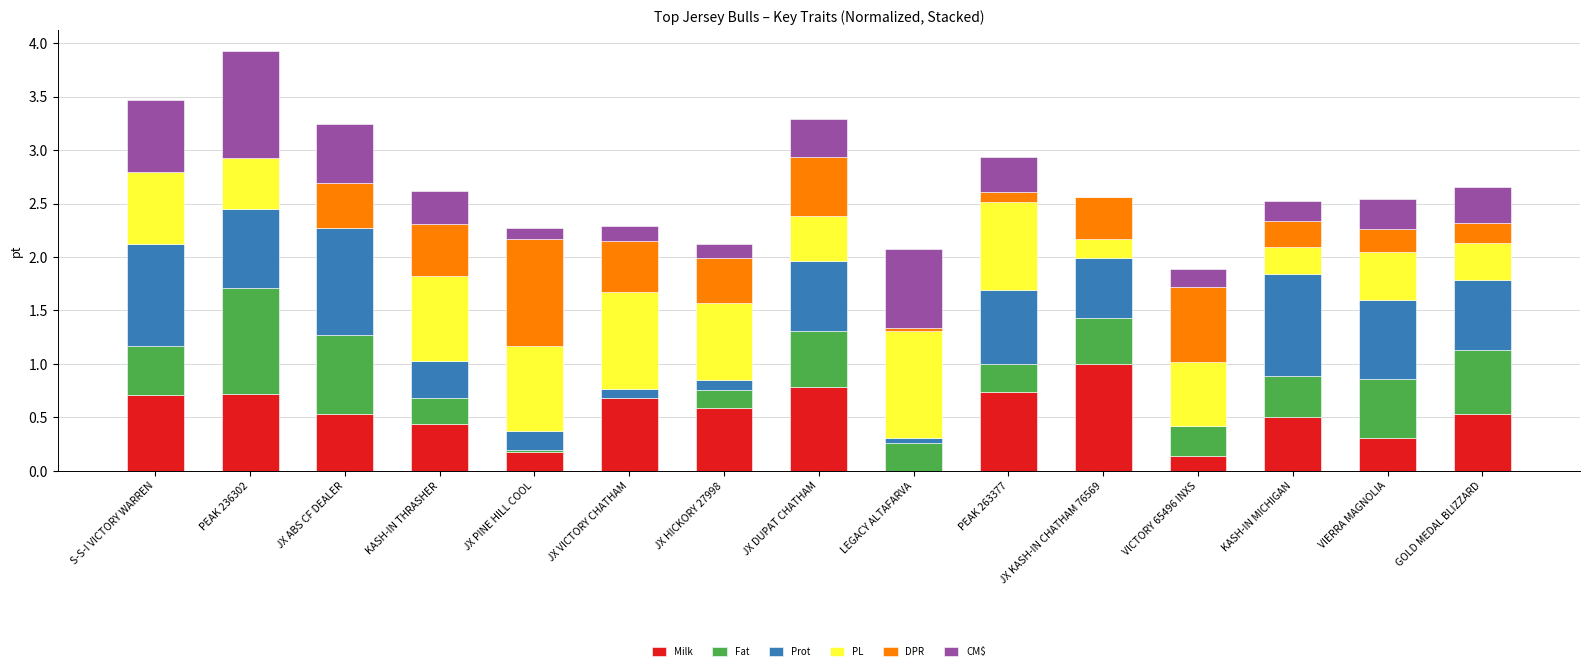

The value of Milk at GOLD MEDAL BLIZZARD is 0.2. True or false?

False